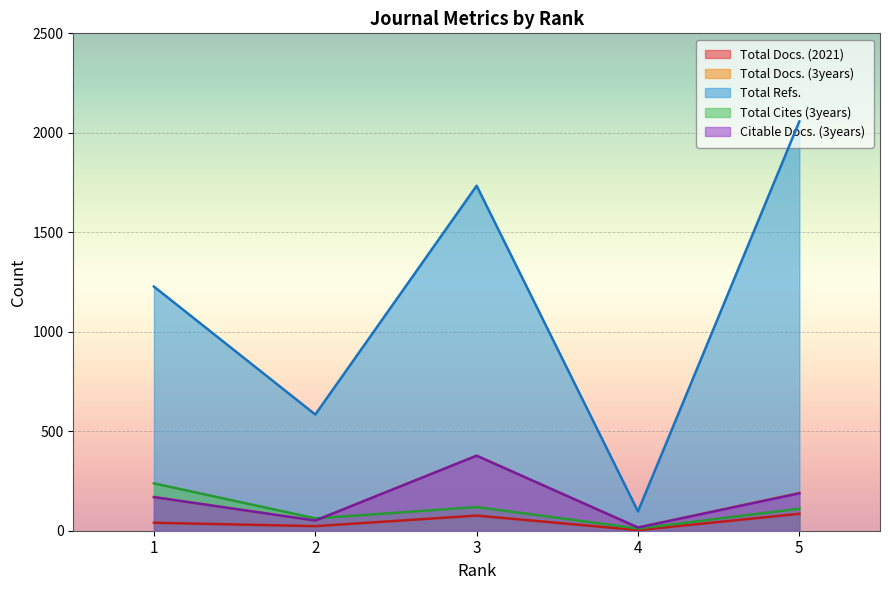

What is the approximate value of Total Docs. (3years) at 2, to the nearest 5?

50